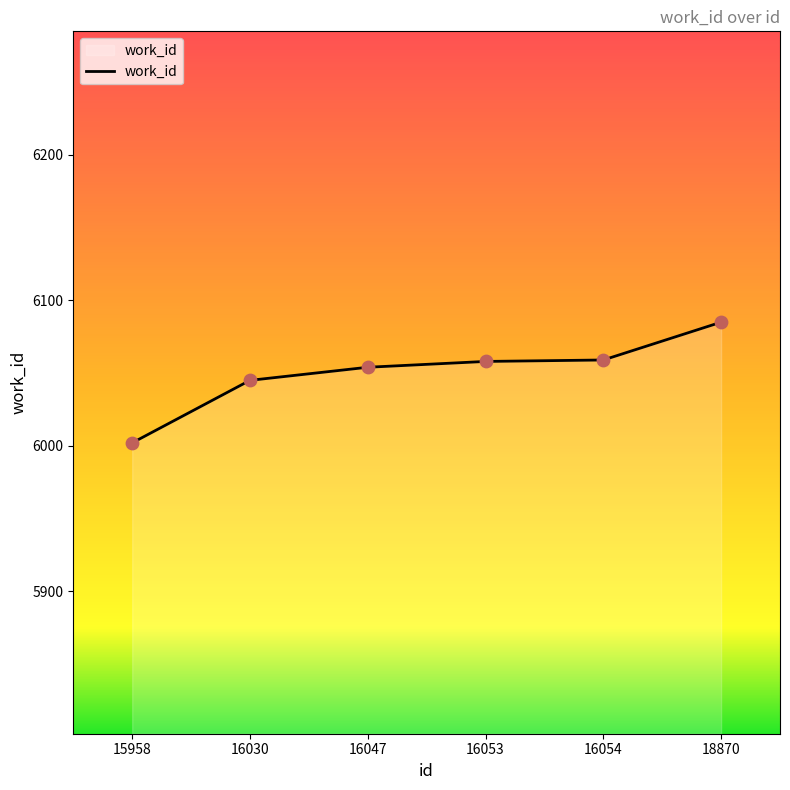

What is the ratio of the value at 16047 to the value at 16053?

1.0